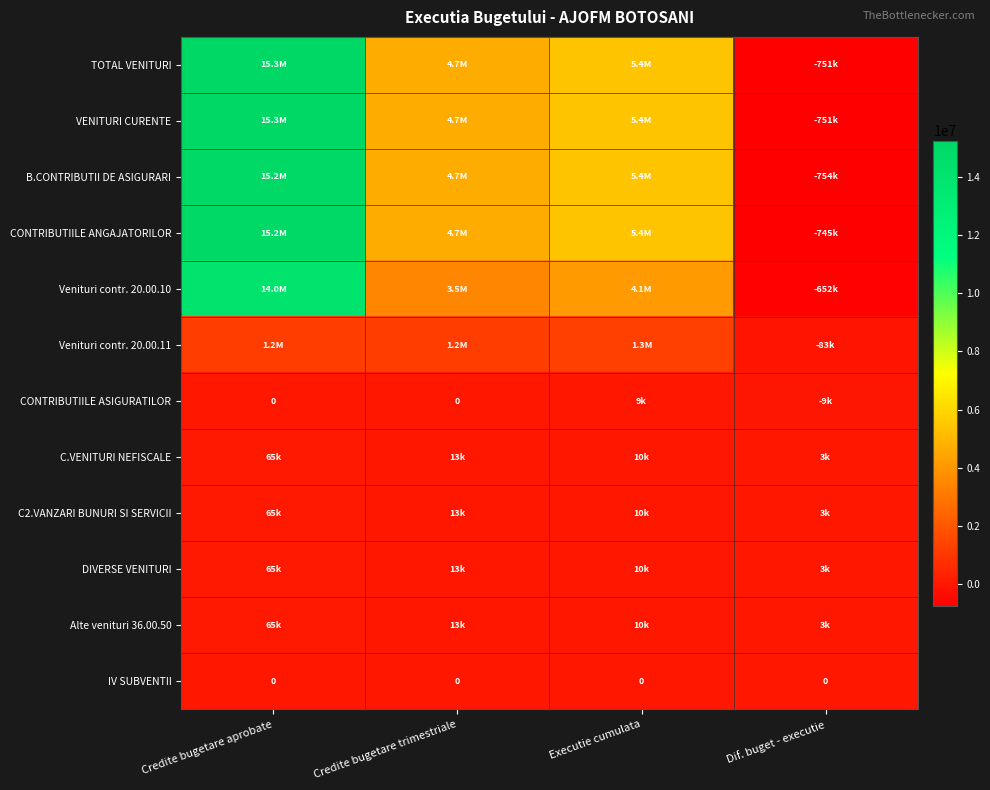

List the labels in order of Alte venituri 36.00.50 value, largest first.

Credite bugetare aprobate, Credite bugetare trimestriale, Executie cumulata, Dif. buget - executie